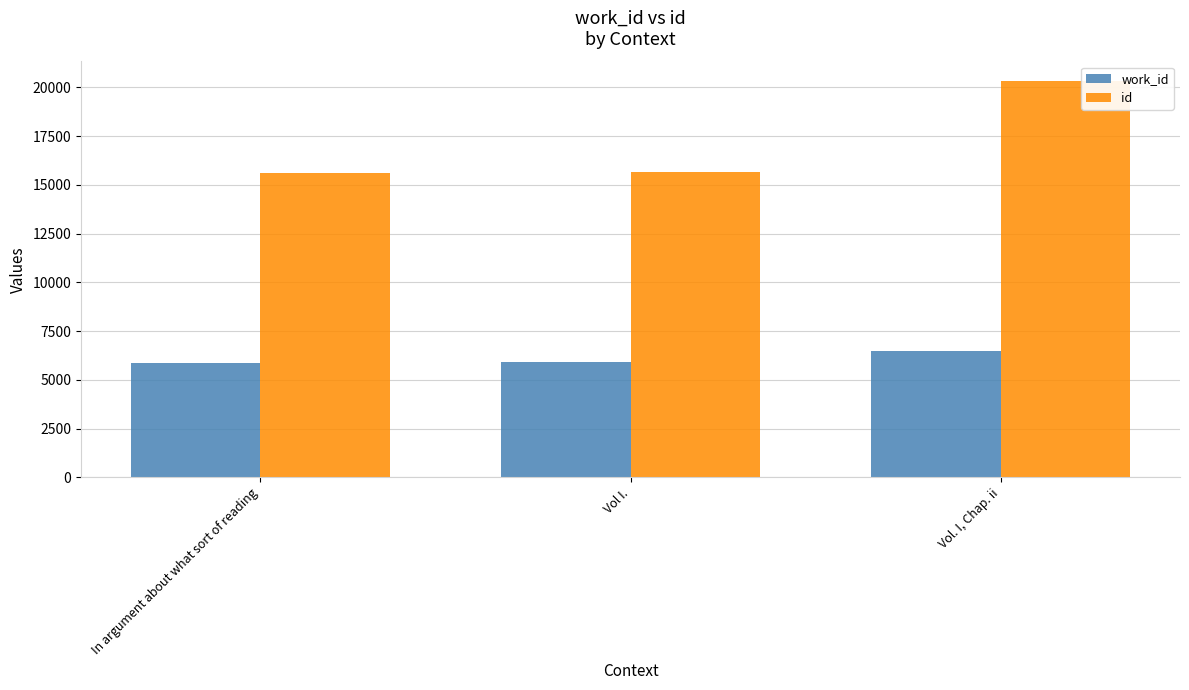

Is it true that id equals 15669 at Vol I.?

True